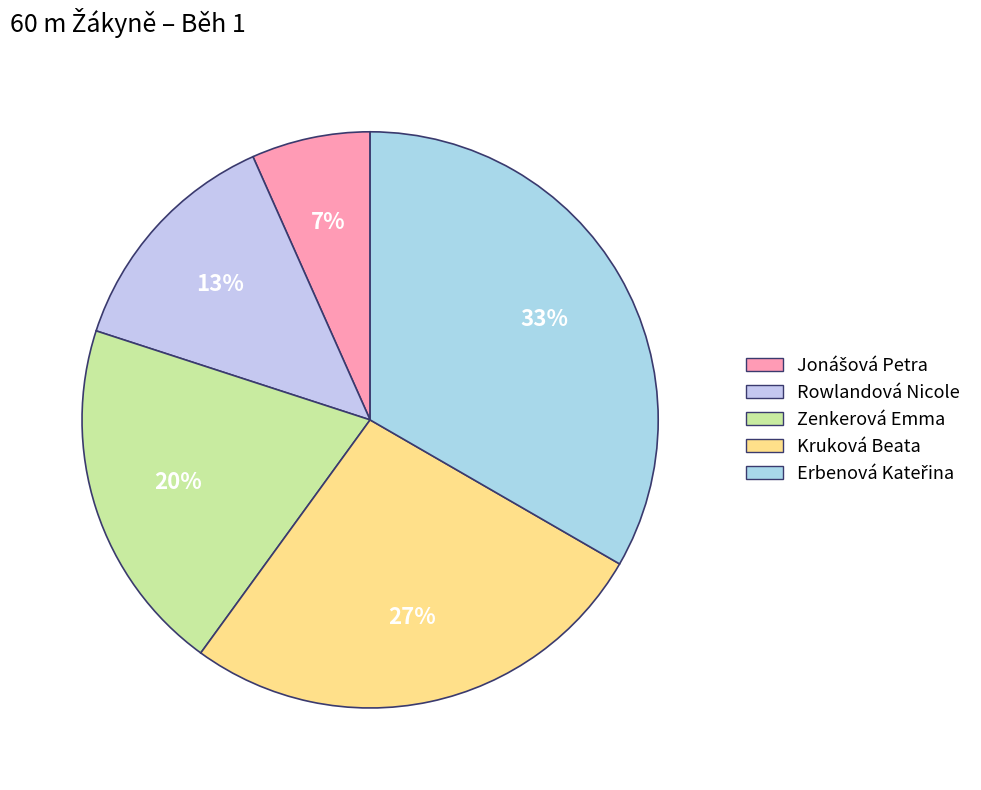

True or false: Zenkerová Emma accounts for 9% of the total.

False